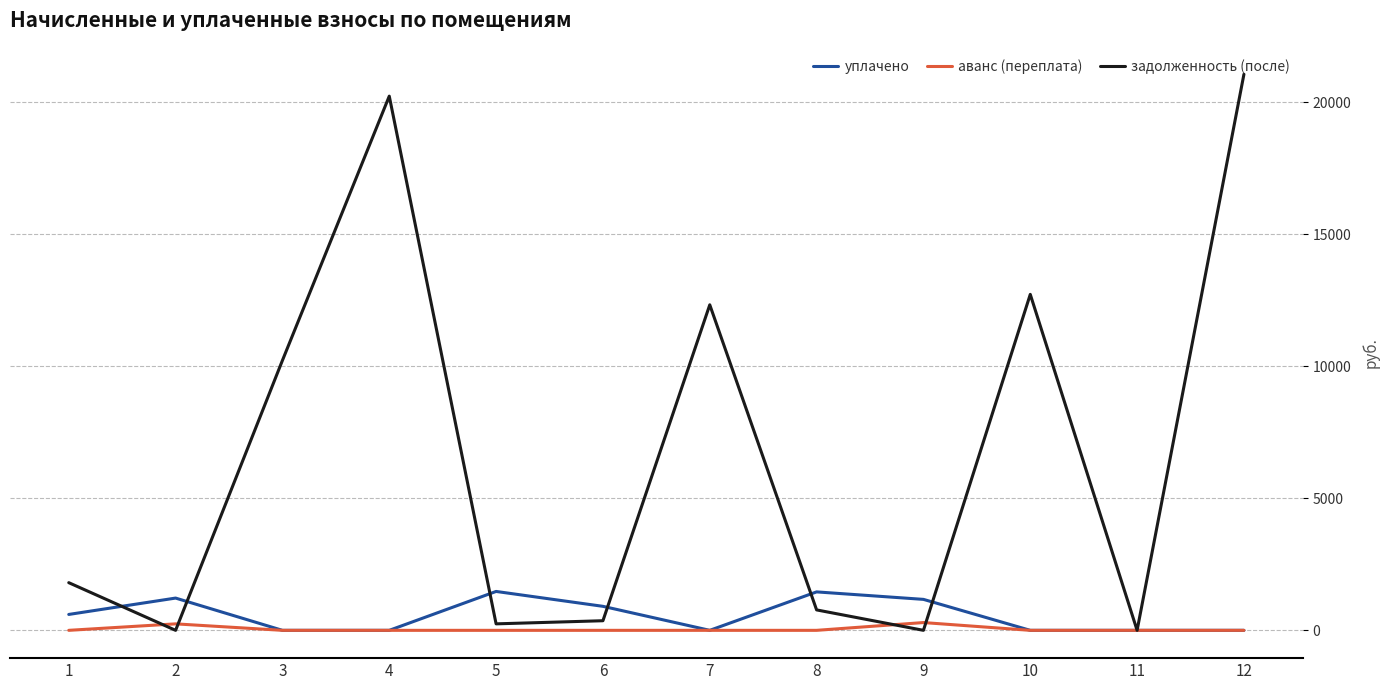

Is the value of задолженность (после) at 7 greater than the value of уплачено at 8?

Yes